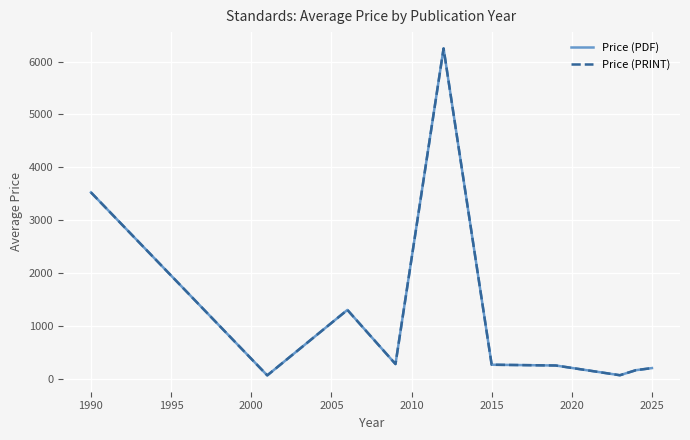

Is this an area chart (filled region under the line)?

No